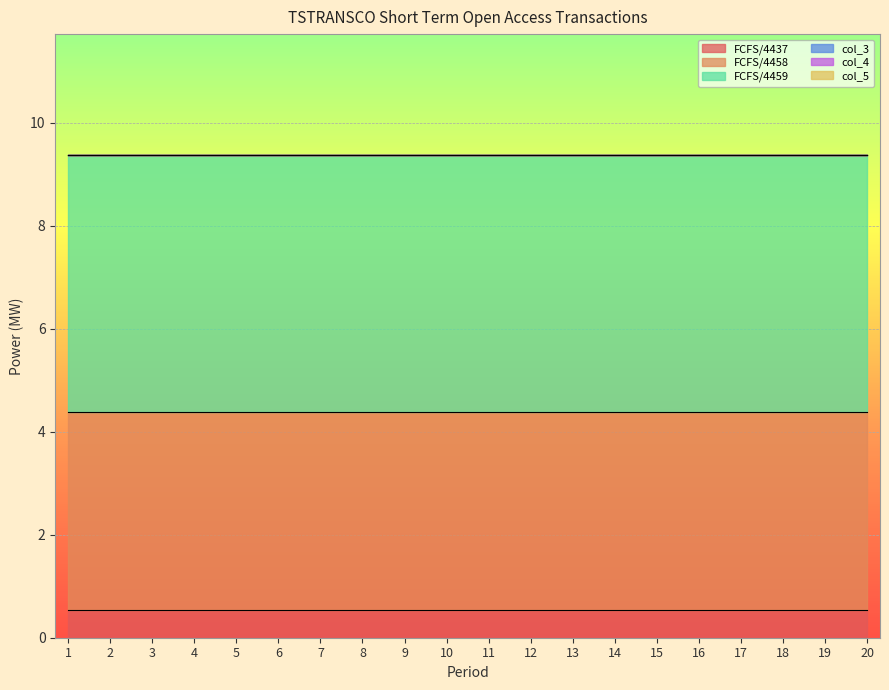

Count the number of data series in this chart.

6